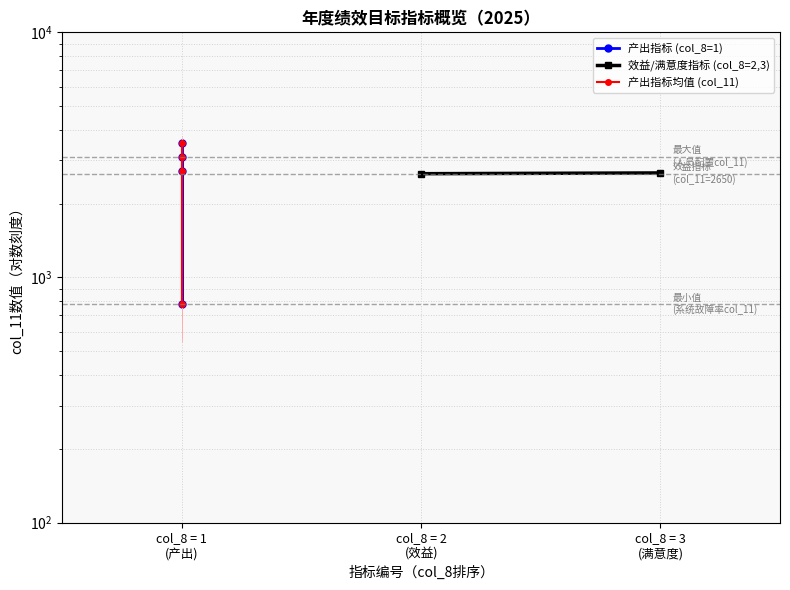

Which has a higher value, col_8 = 1 (产出) or col_8 = 1 (产出)?

col_8 = 1 (产出)